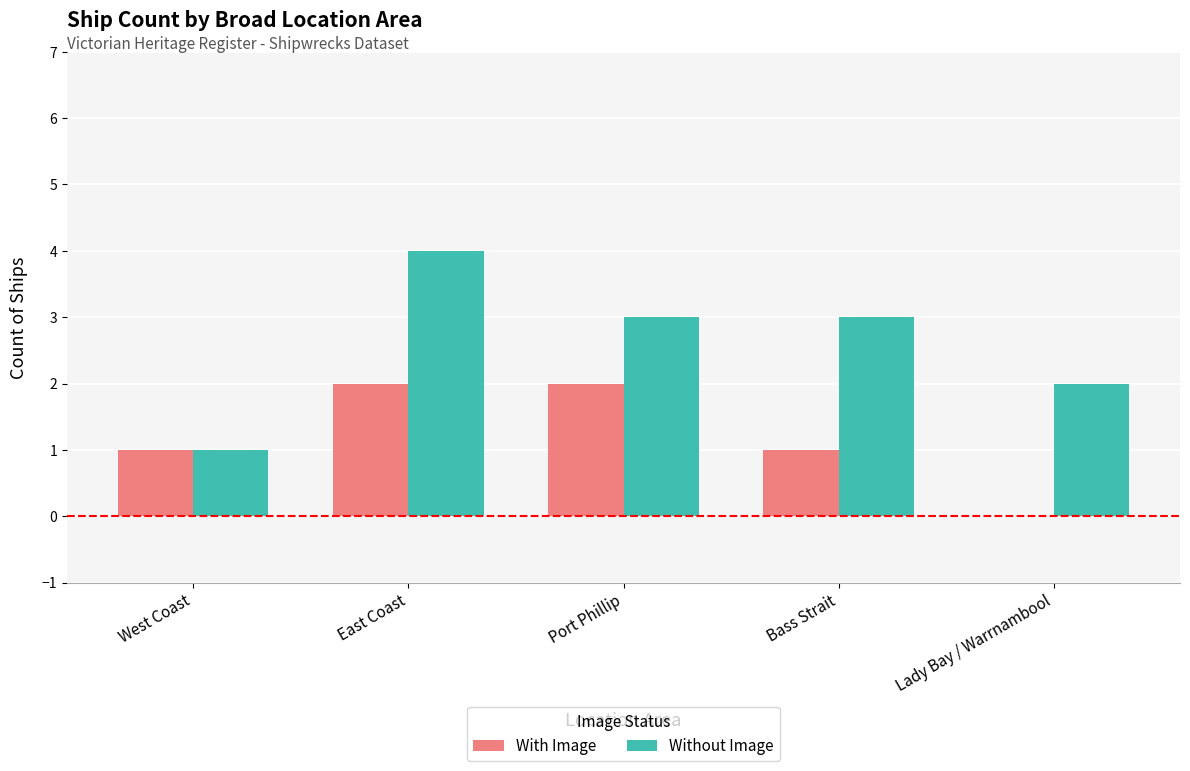

At which category does the chart reach its peak across all series?

East Coast